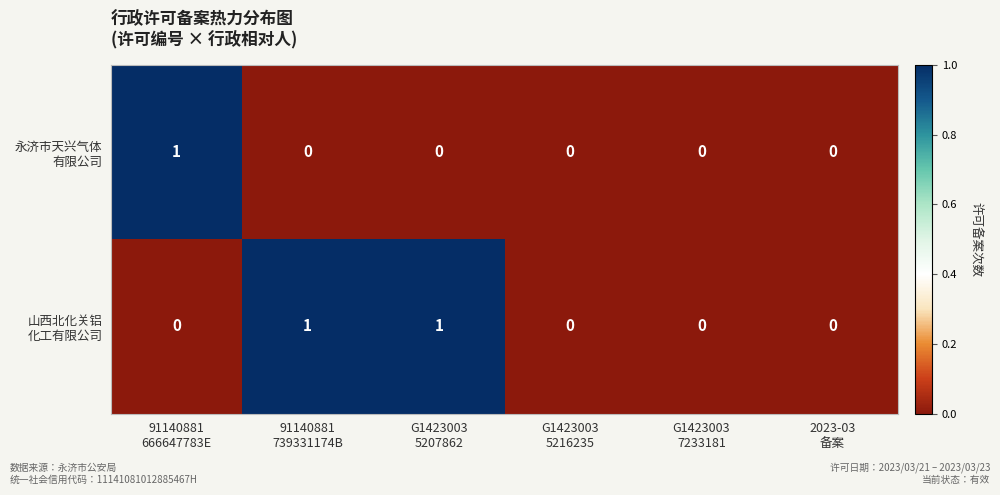

At which category is the sum across all series the highest?

91140881
666647783E